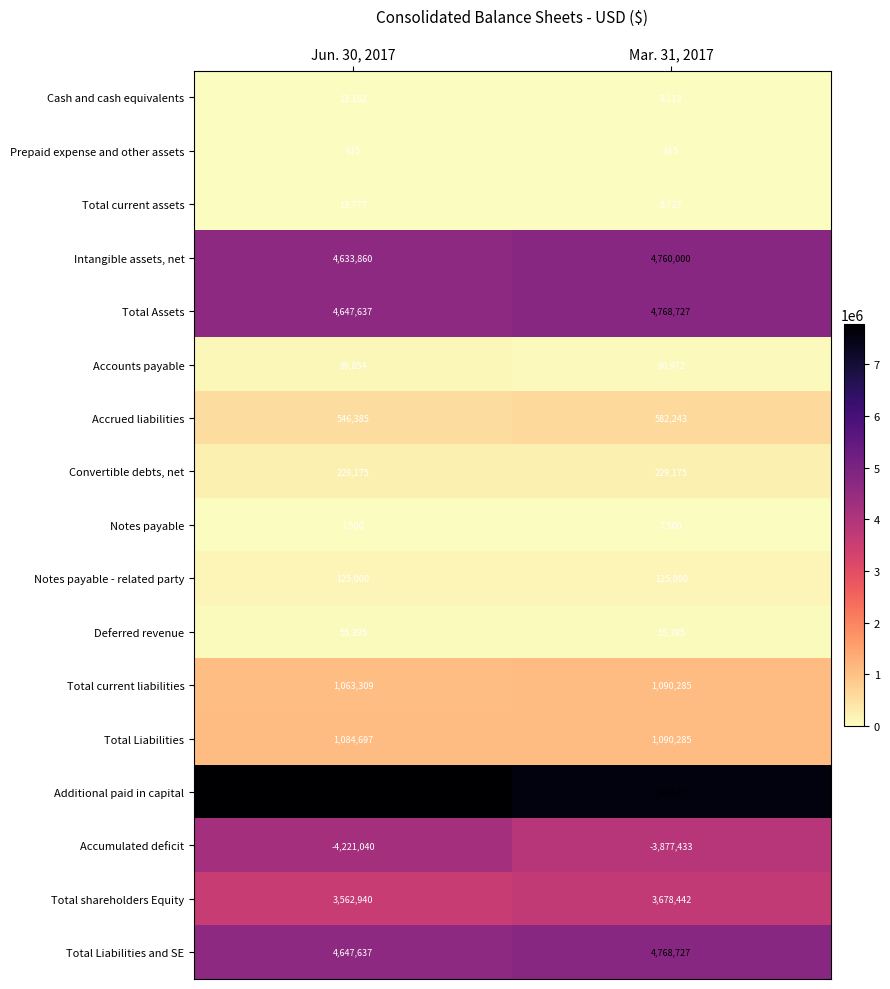

True or false: Convertible debts, net has a value of 366961 at Jun. 30, 2017.

False